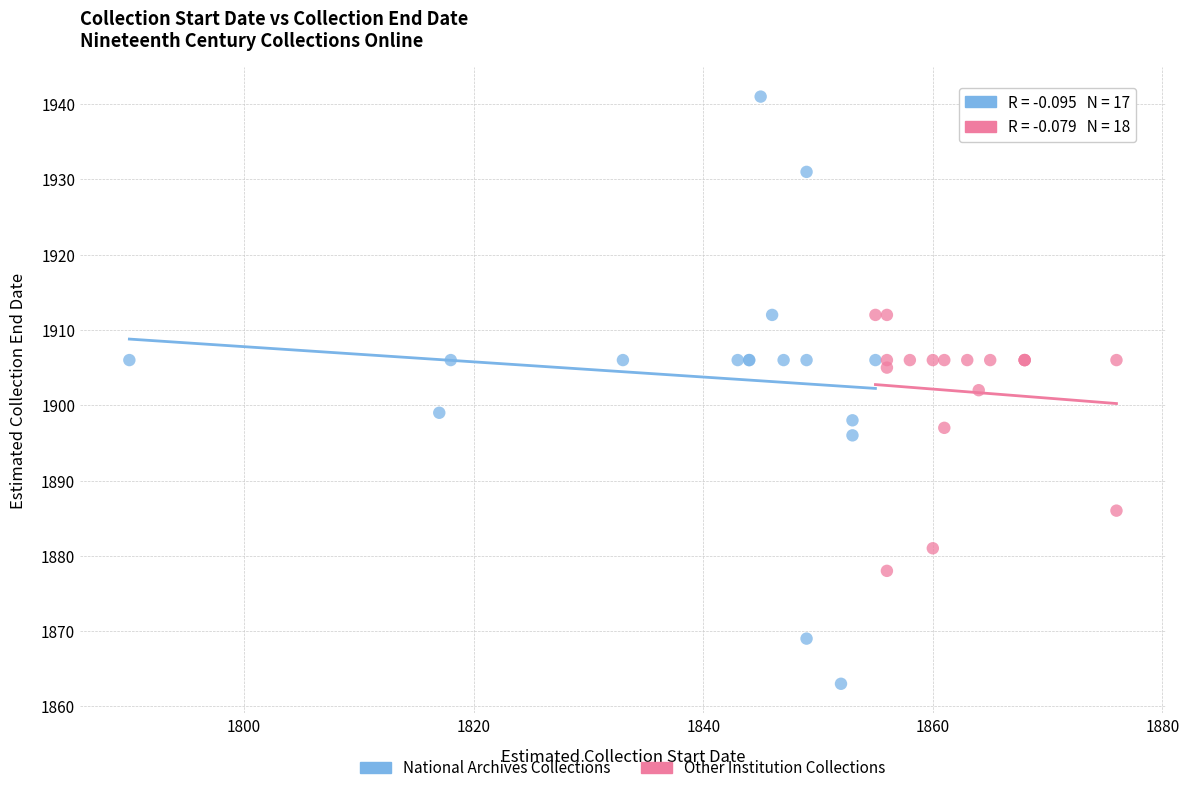

Which series has the largest Y range (max minus min)?

National Archives Collections